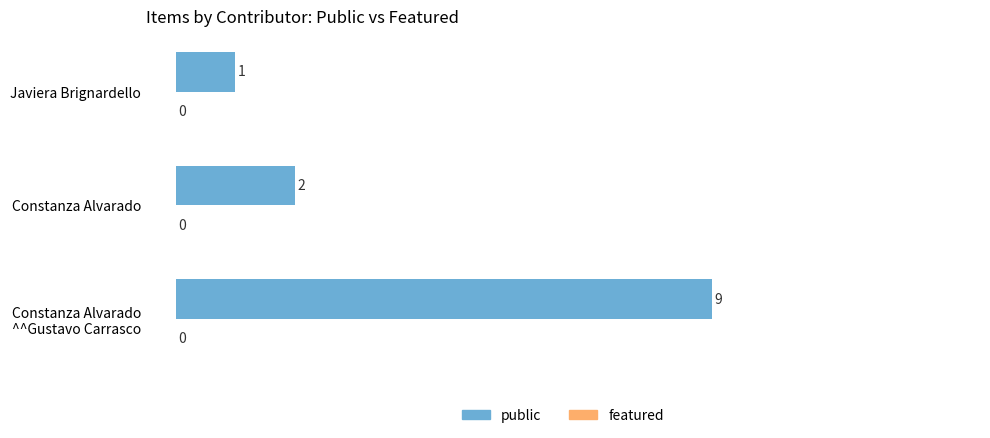

Which has a higher value, Javiera Brignardello or Constanza Alvarado?

Constanza Alvarado